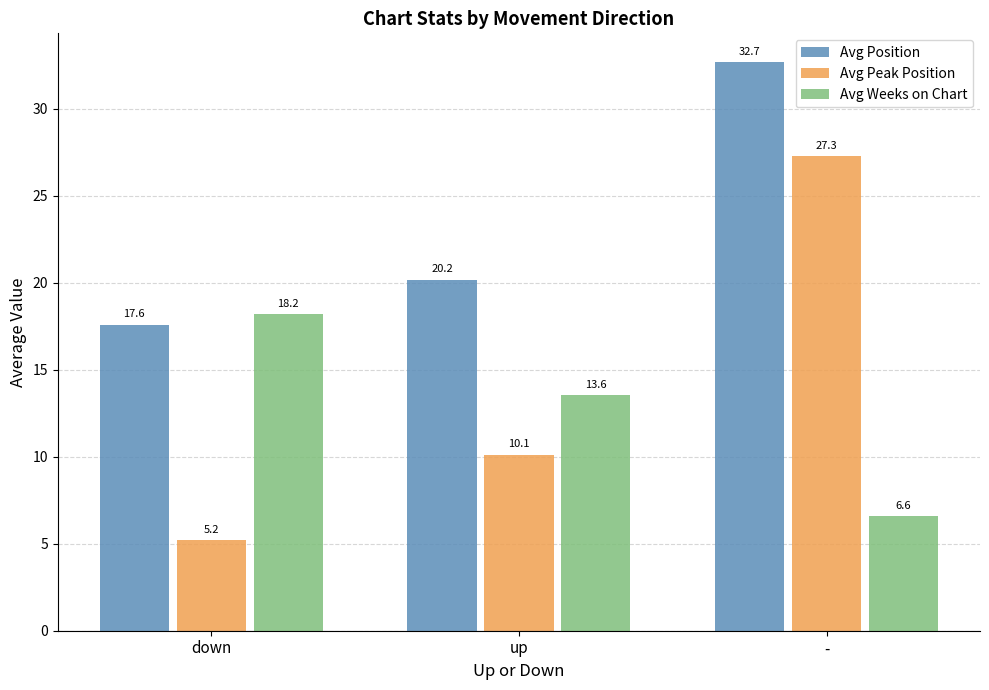

How many bars are there in each group?

3